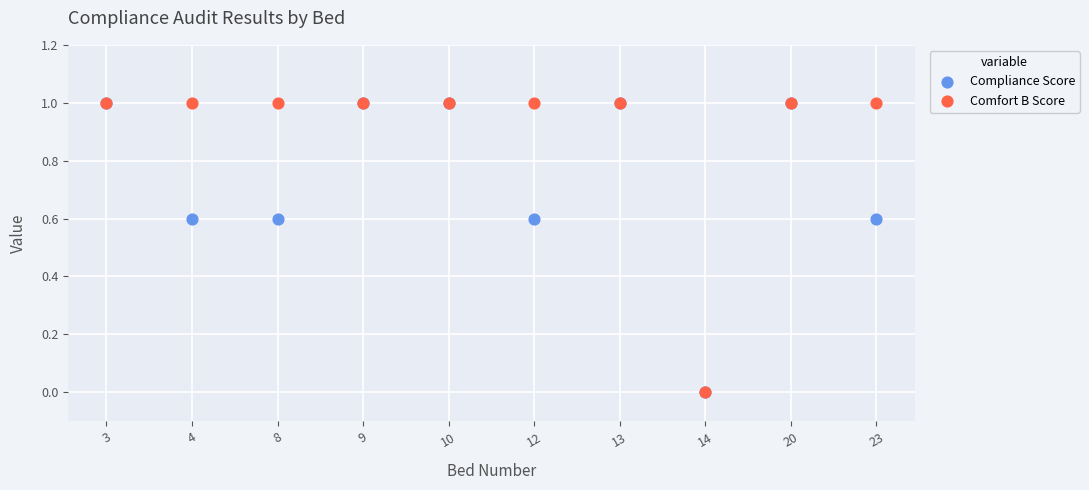

What are all the series names shown in the legend?

Compliance Score, Comfort B Score